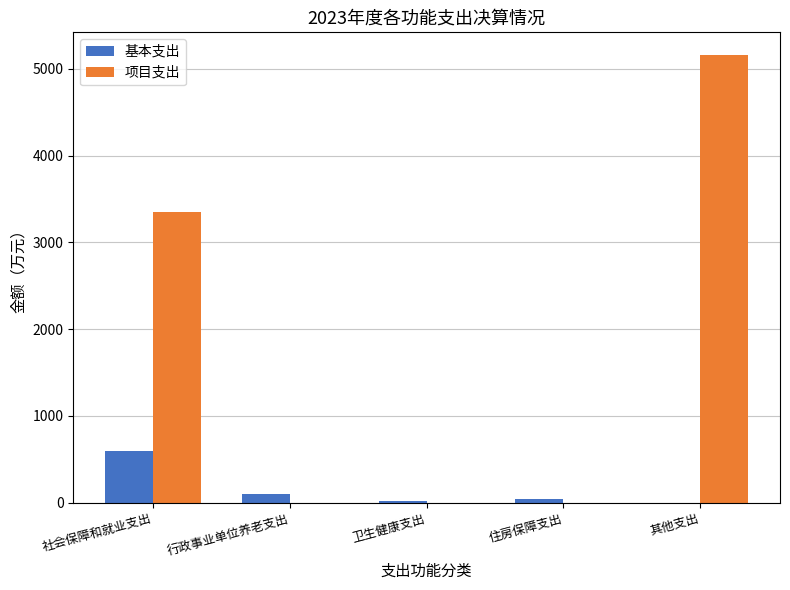

The value of 项目支出 at 住房保障支出 is 0.0. True or false?

True